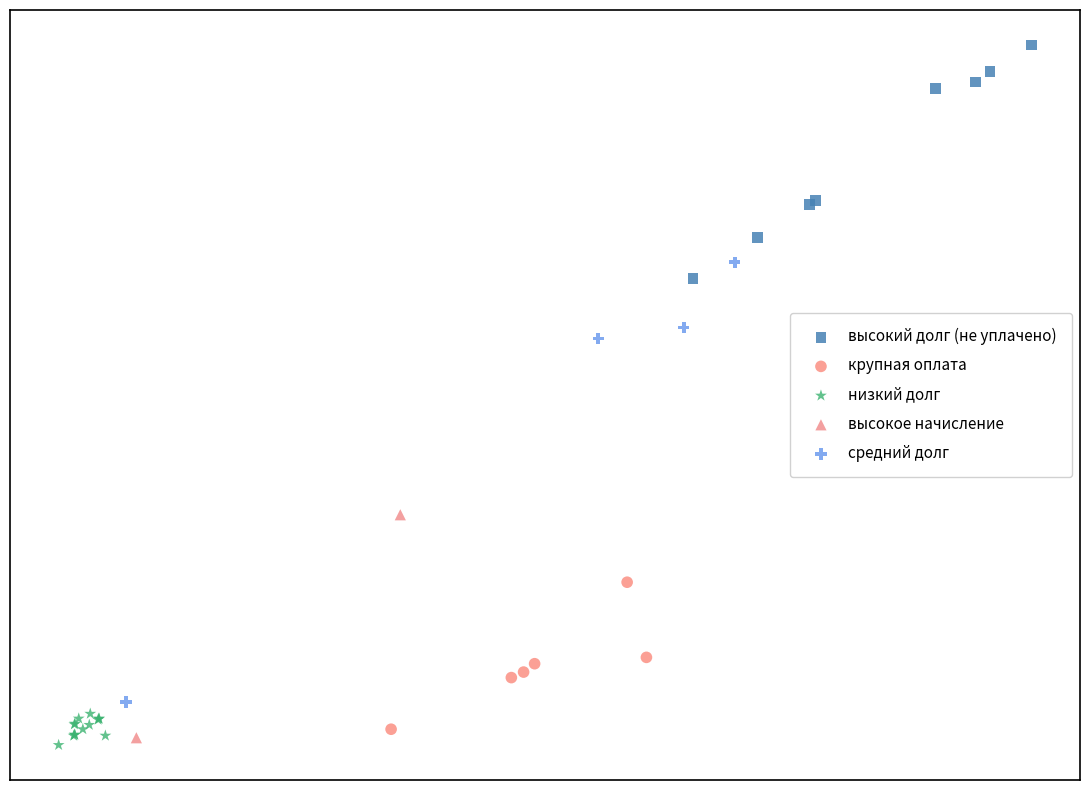

Which series has the largest Y range (max minus min)?

средний долг